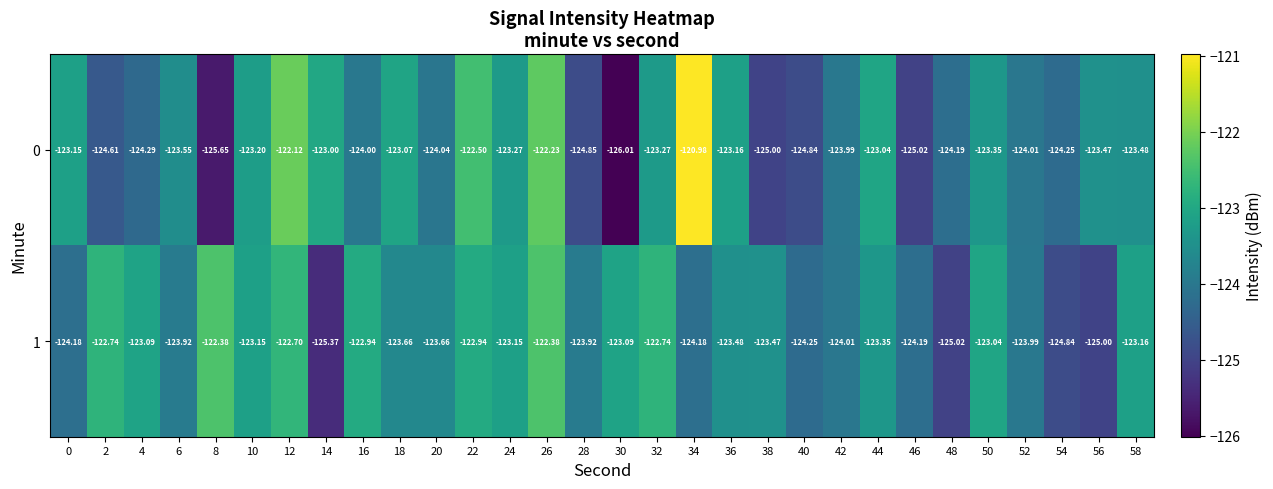

What is the difference between the highest and lowest values at 34?

3.2